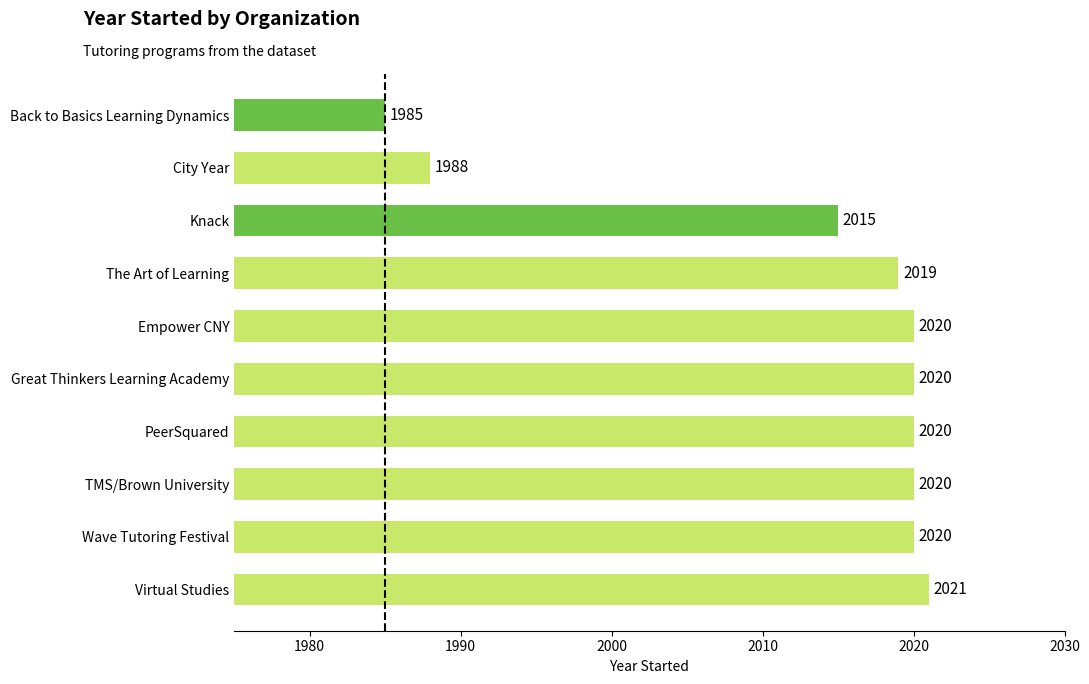

Reading bottom to top, transcribe all the data shown in this chart.

2021	2020	2020	2020	2020	2020	2019	2015	1988	1985